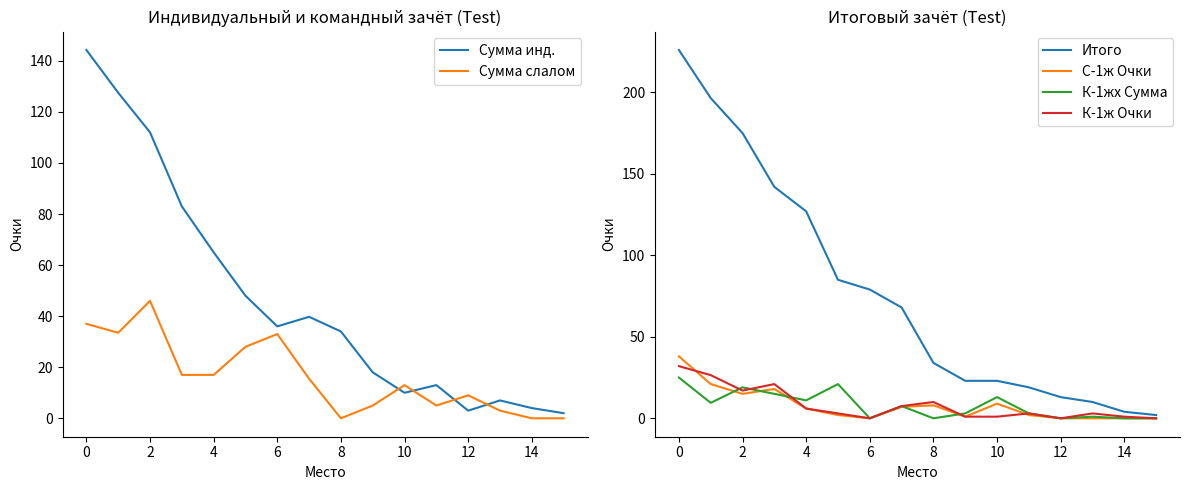

Is it true that С-1ж Очки equals -23.0 at 6?

False